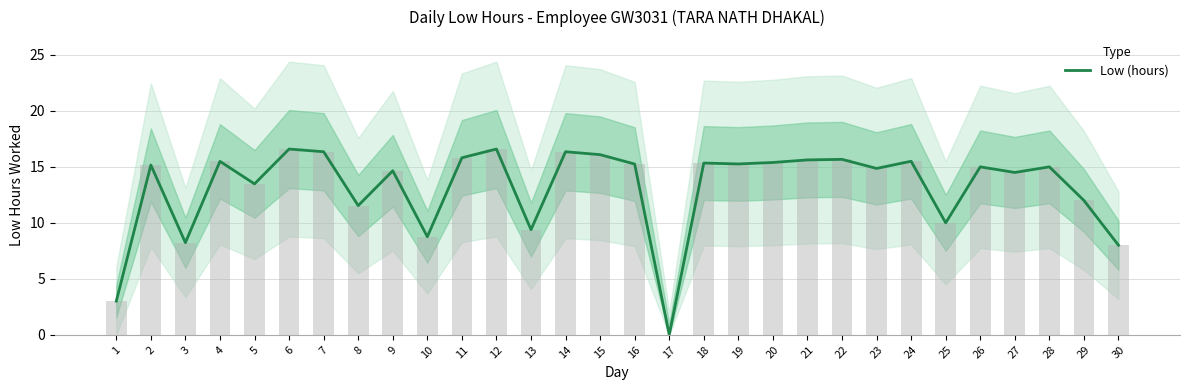

What is the average value?

13.2